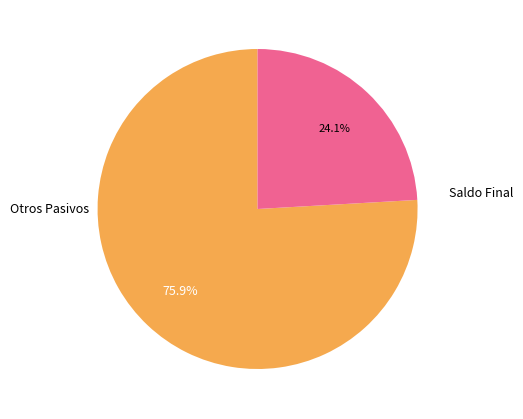

Is there any slice that represents more than half of the pie?

Yes